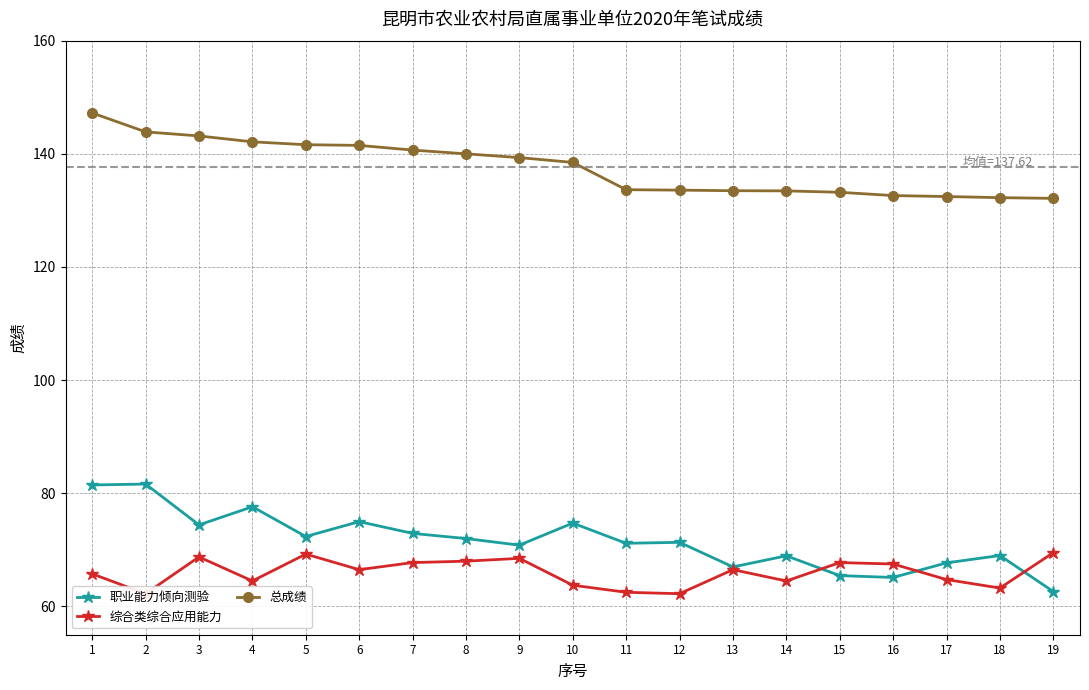

True or false: 综合类综合应用能力 and 职业能力倾向测验 cross at least once.

True